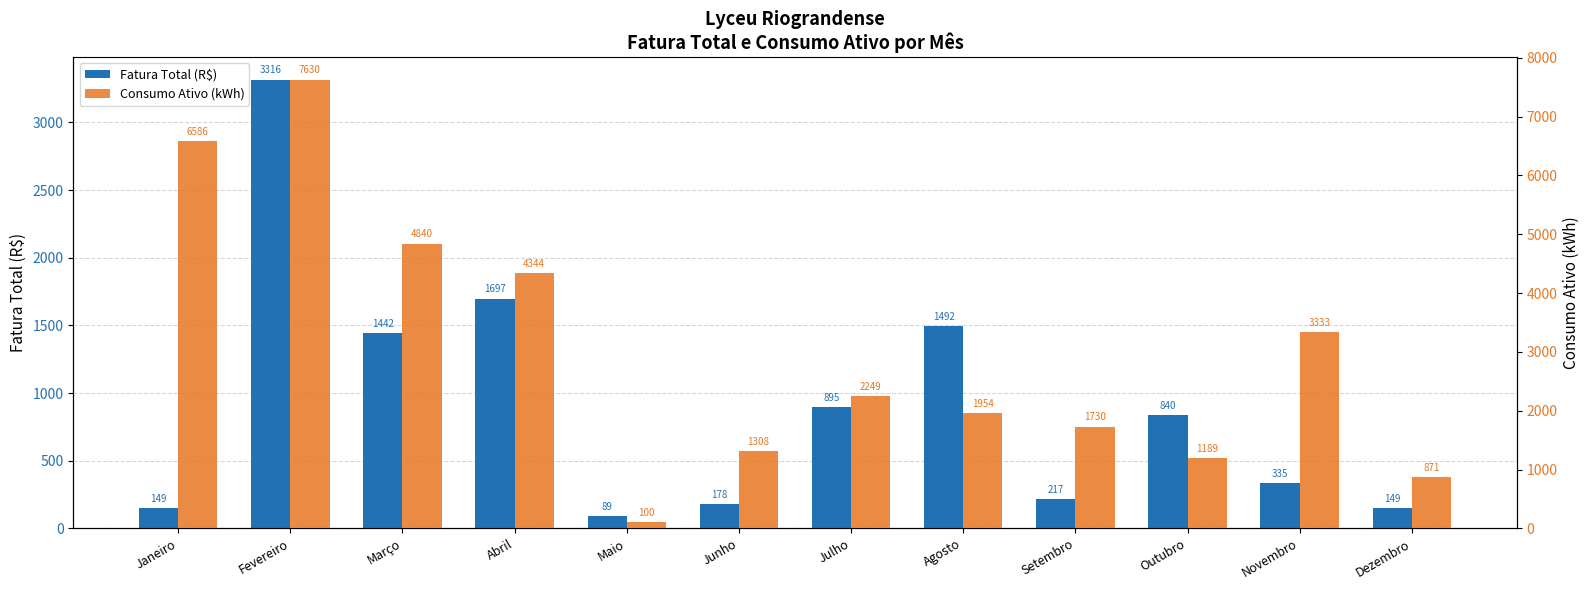

Are the bars grouped side by side (vs. stacked)?

Yes